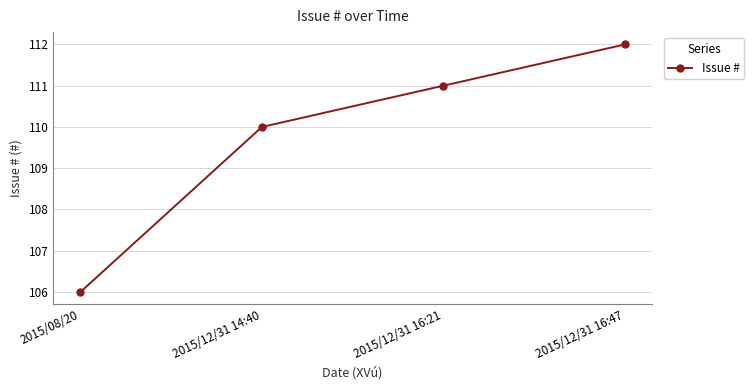

What is the difference between the second highest and minimum values?

5